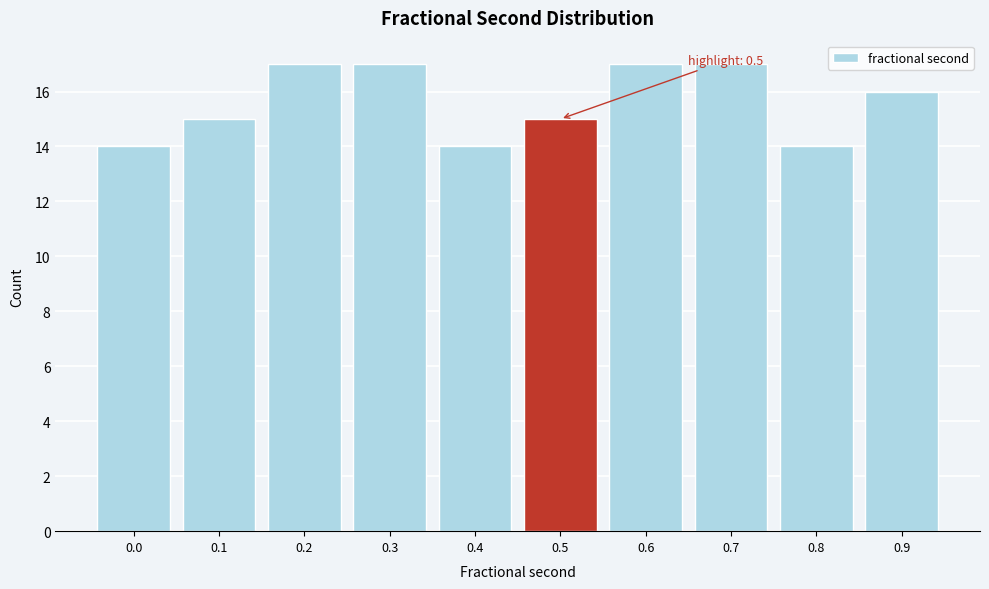

Reading left to right, list all the values displayed in this chart.

14	15	17	17	14	15	17	17	14	16